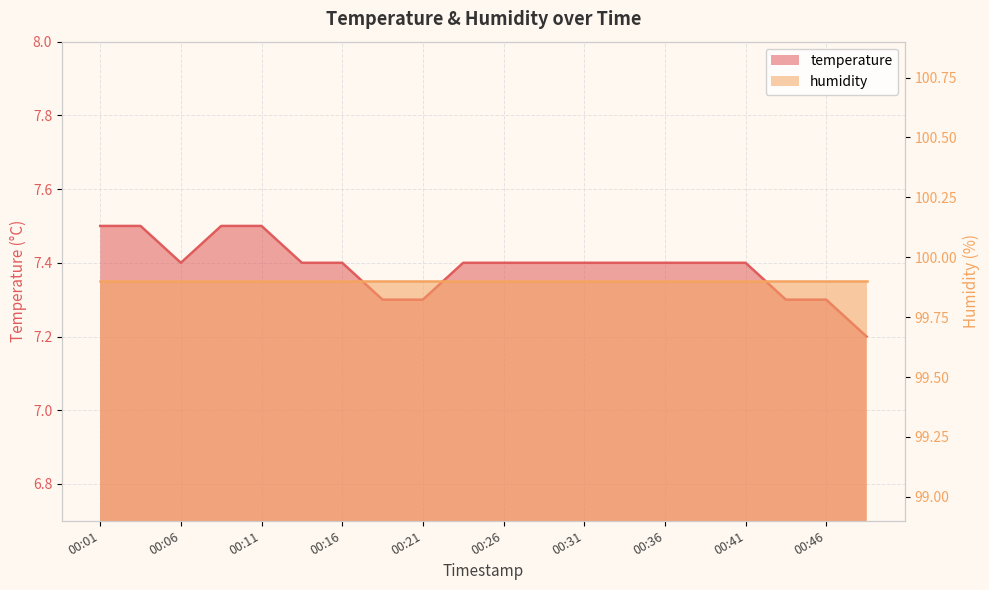

Which has a higher value, 2022-12-01T00:13 or 2022-12-01T00:44?

2022-12-01T00:13